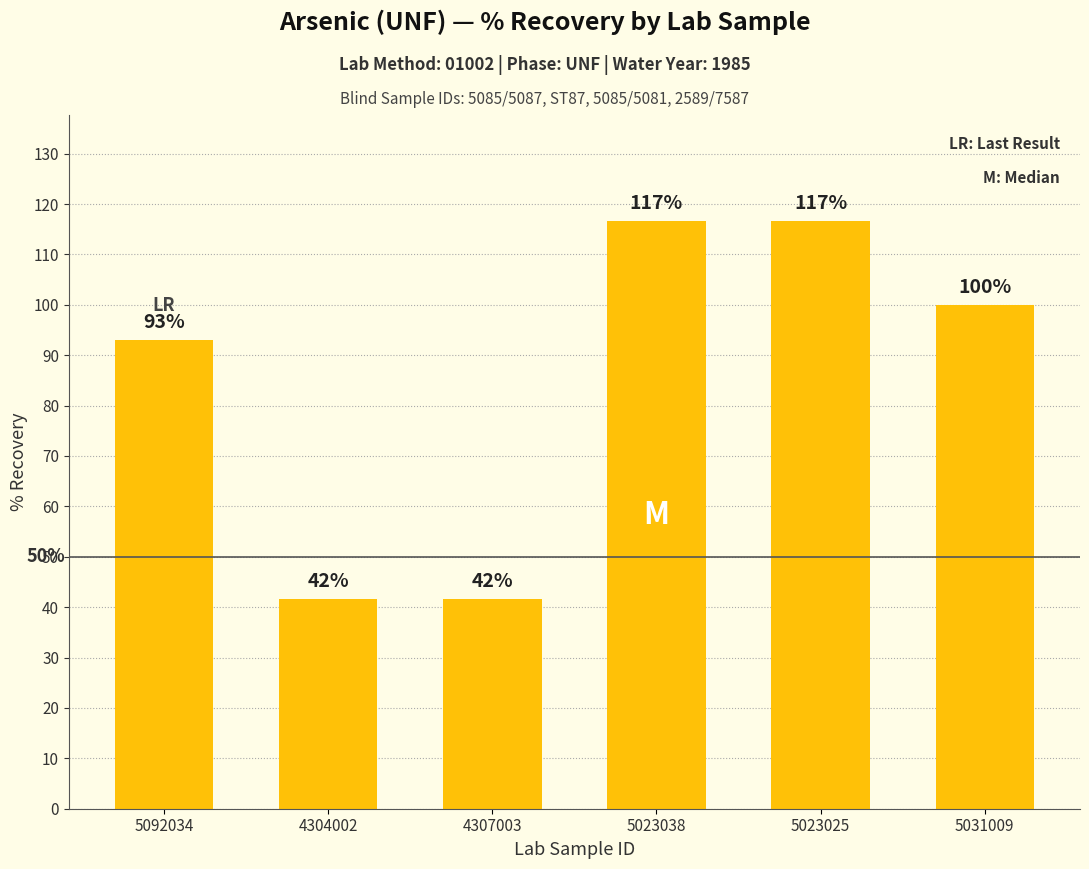

What is the label of the 2nd bar from the right?

5023025